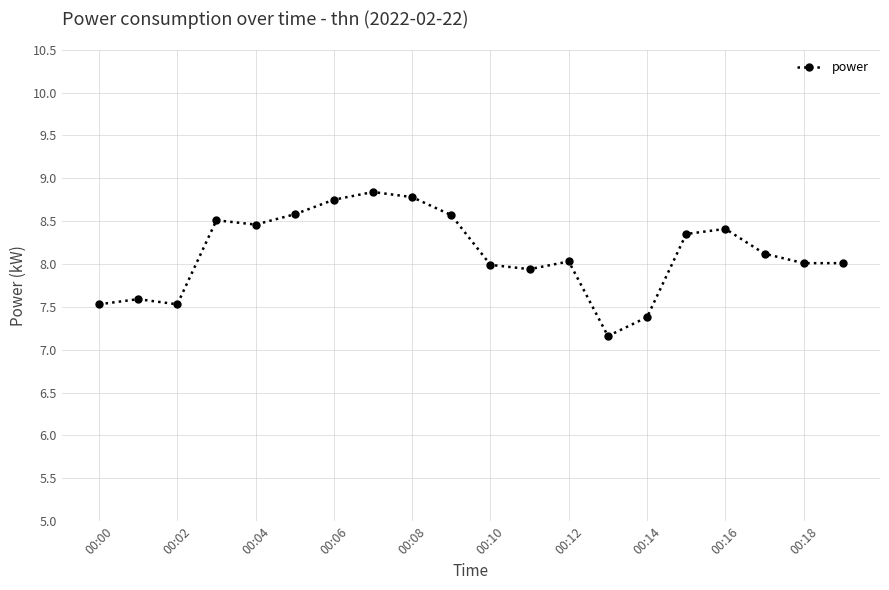

What is the value of the 1st point from the left?

7.5